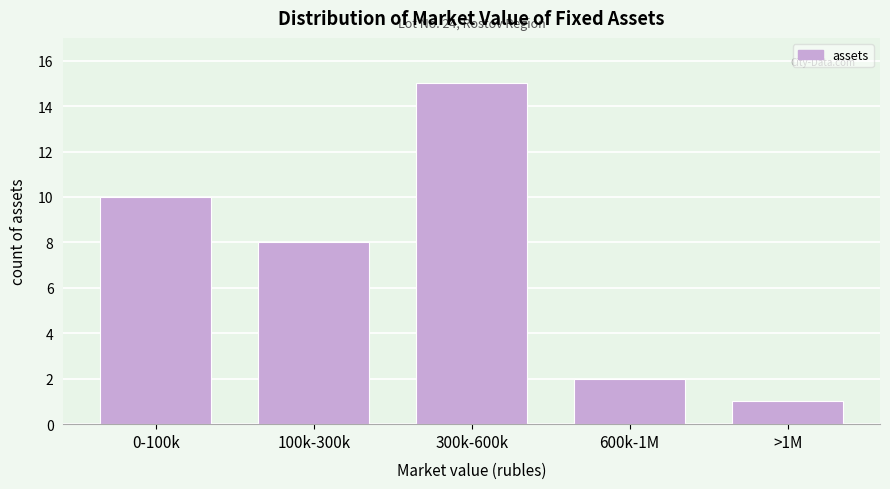

Reading right to left, transcribe all the data shown in this chart.

1	2	15	8	10